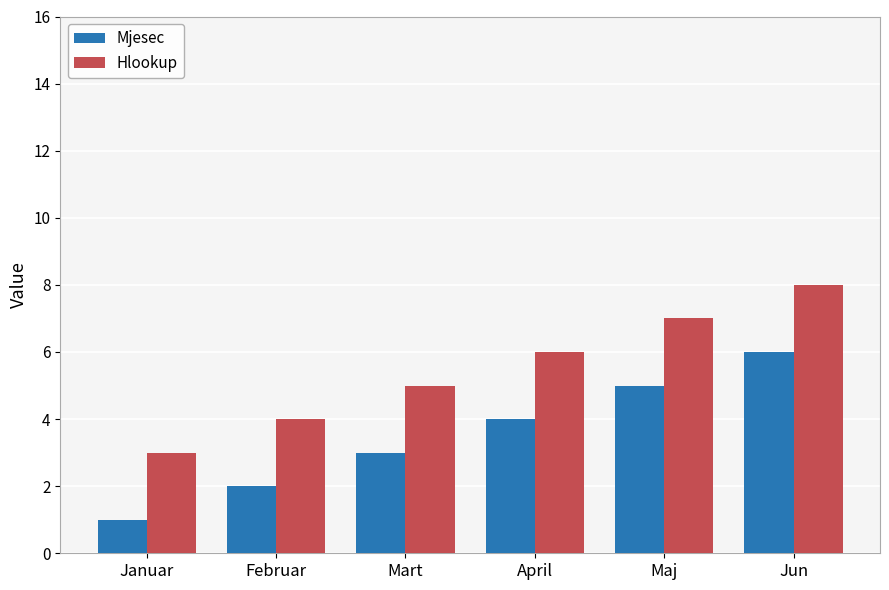

Reading right to left, what are all the values shown in this chart?

Mjesec: Jun=6	Maj=5	April=4	Mart=3	Februar=2	Januar=1
Hlookup: Jun=8	Maj=7	April=6	Mart=5	Februar=4	Januar=3